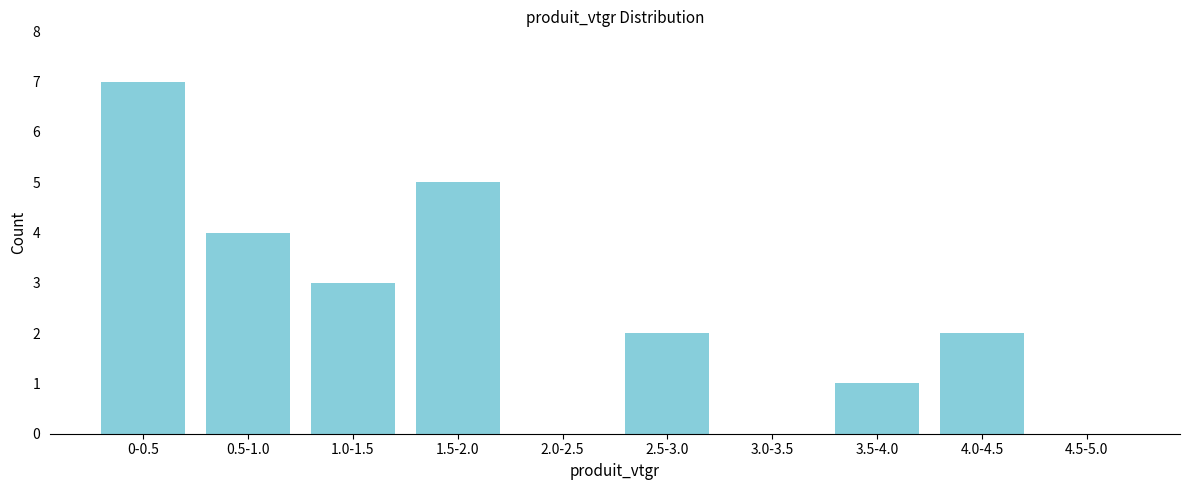

Reading right to left, what are all the values shown in this chart?

4.5-5.0=0	4.0-4.5=2	3.5-4.0=1	3.0-3.5=0	2.5-3.0=2	2.0-2.5=0	1.5-2.0=5	1.0-1.5=3	0.5-1.0=4	0-0.5=7